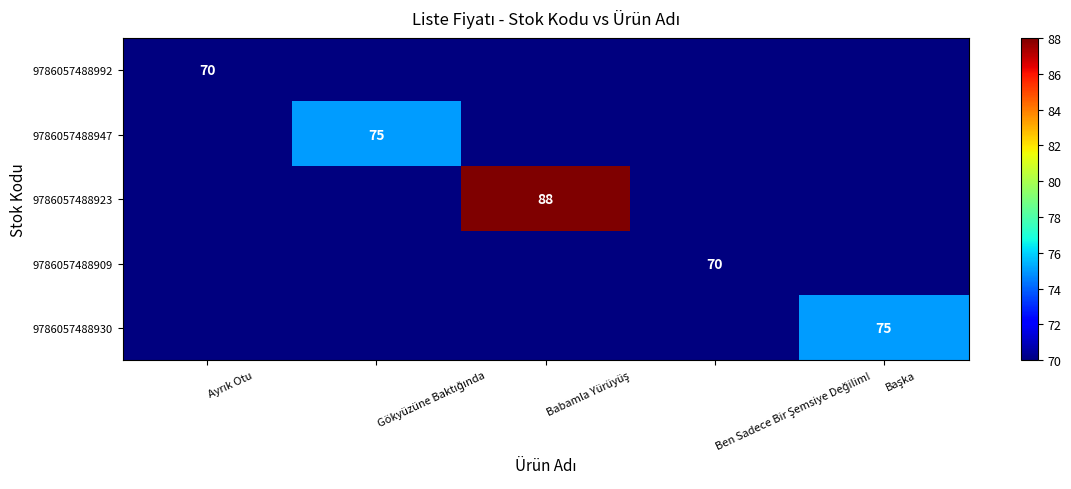

What is the greatest value displayed?

88